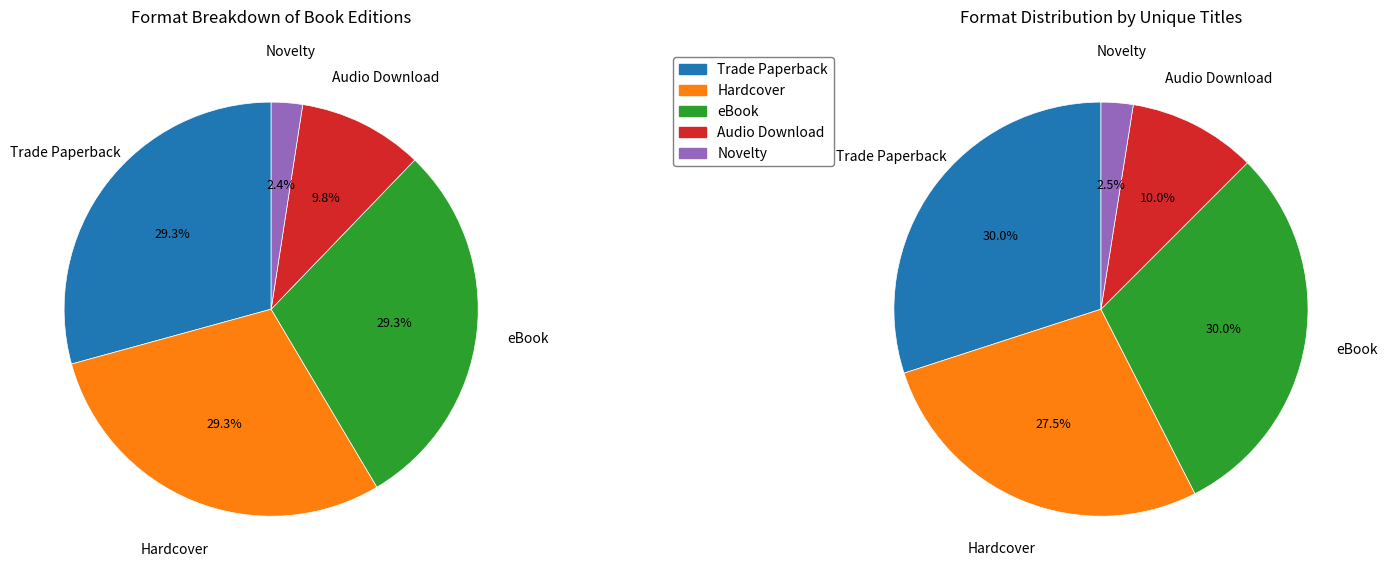

Is it true that Trade Paperback is 29% of the pie?

True